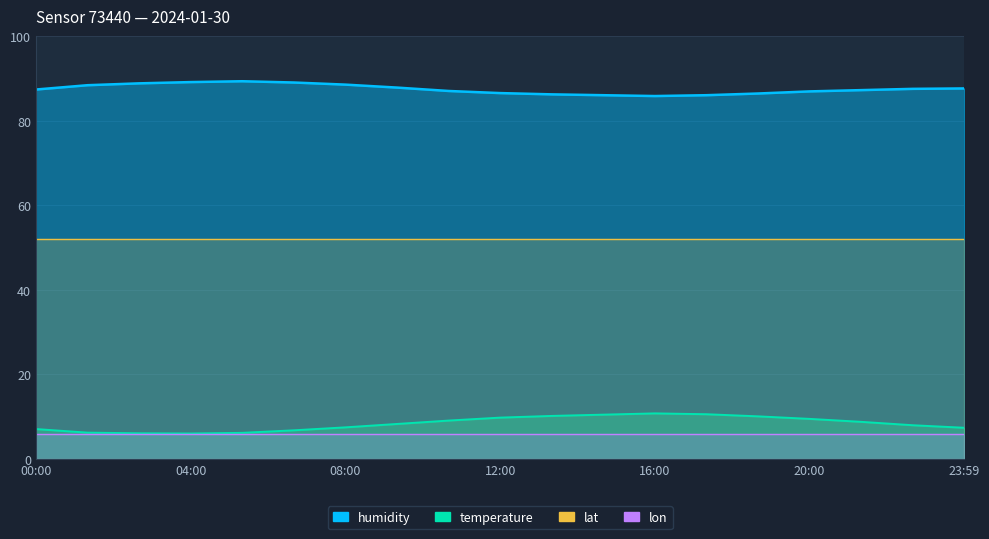

True or false: temperature and humidity intersect in this chart.

False